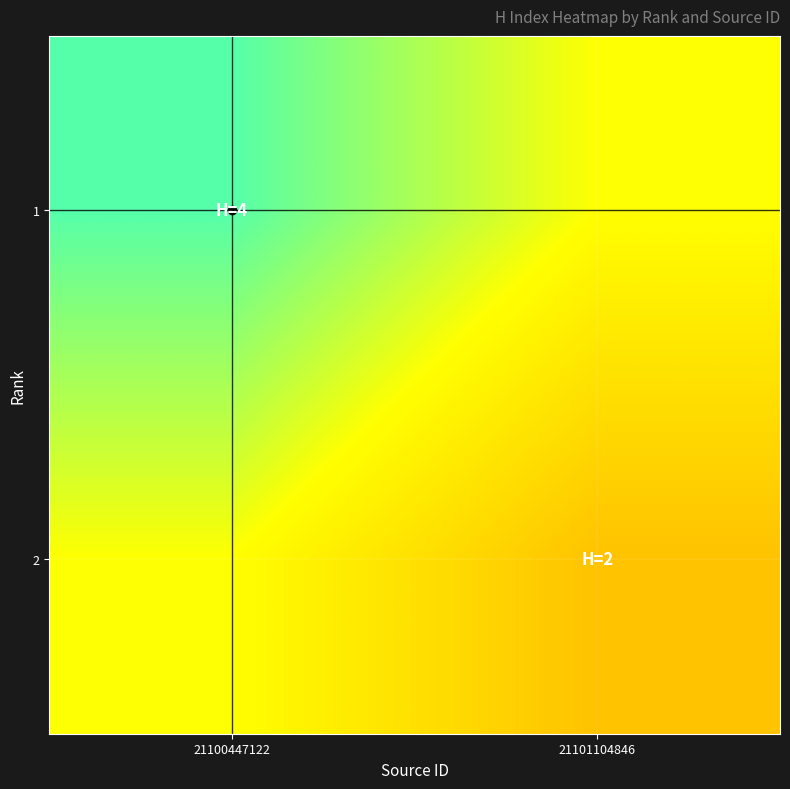

How many distinct data groups are displayed?

2